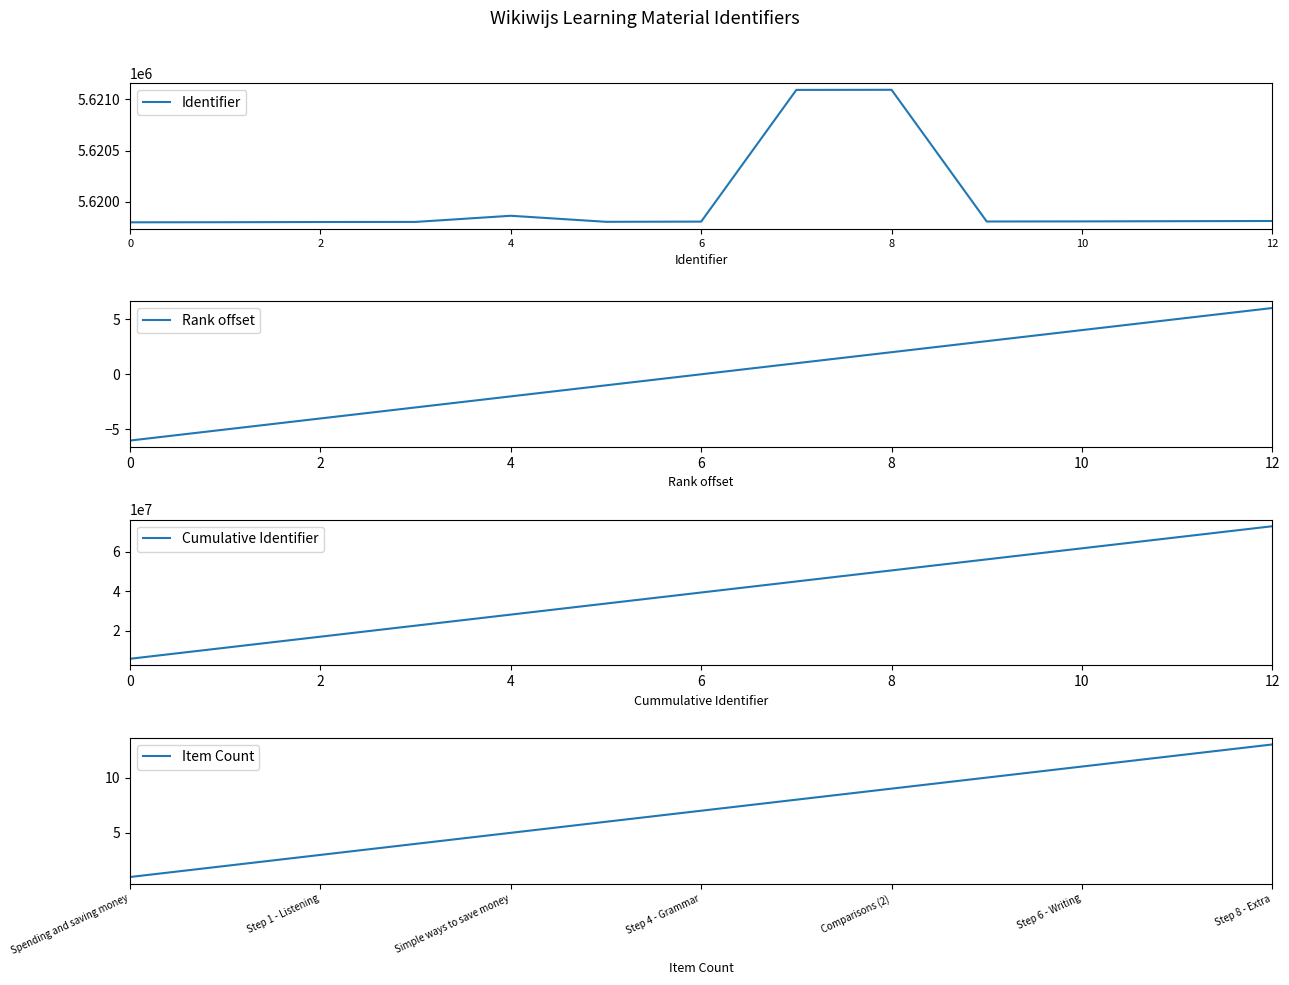

True or false: Item Count and Cumulative Identifier cross at least once.

False